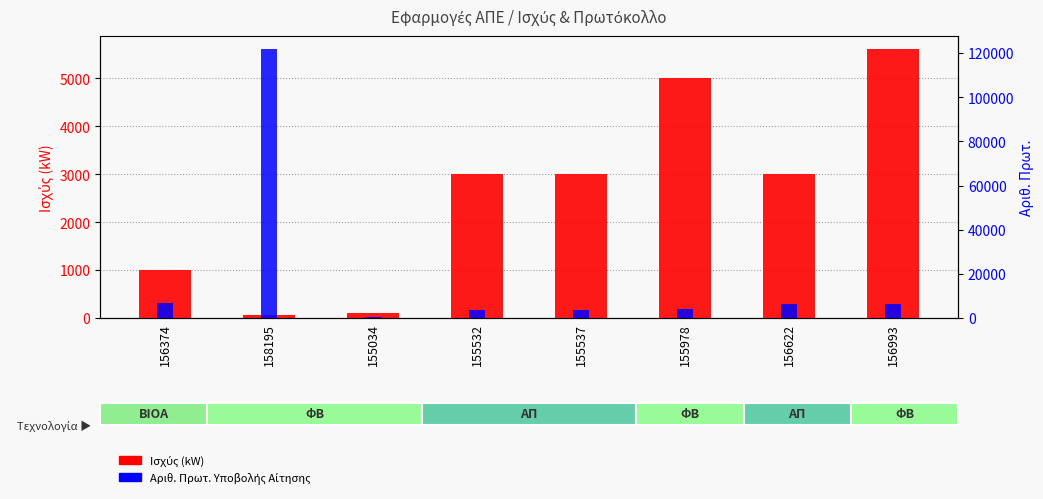

Which series has the largest total across all categories?

Αριθ. Πρωτ.